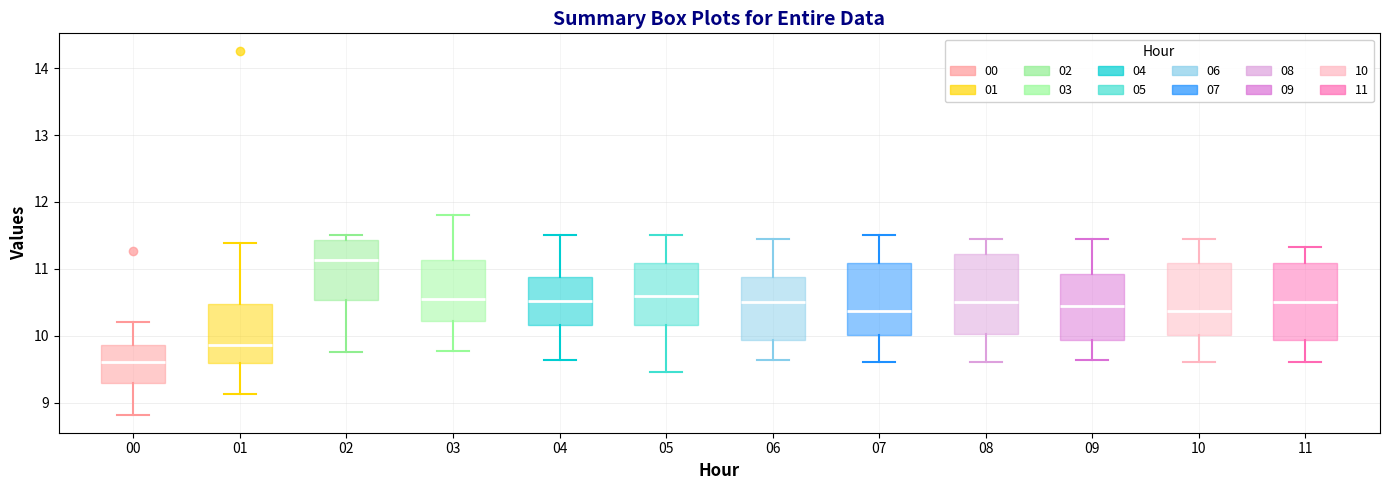

Which box's median line is the lowest?

00